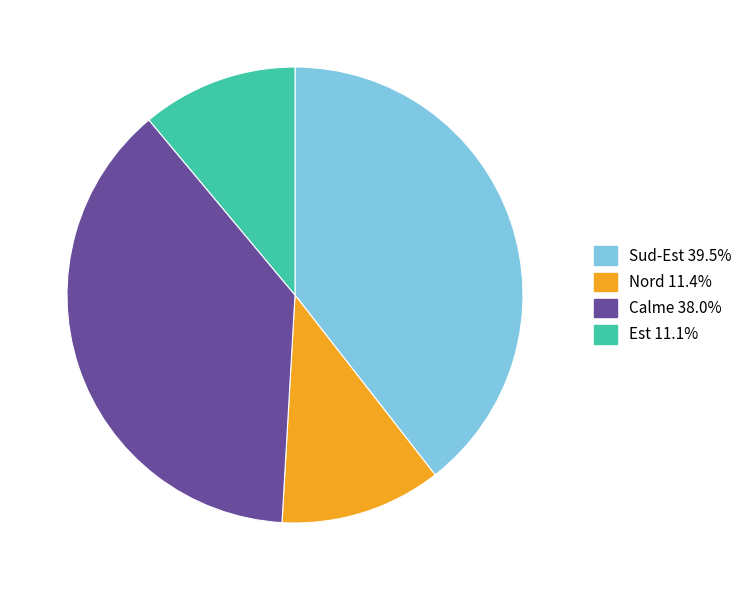

Is there a majority slice in this chart?

No